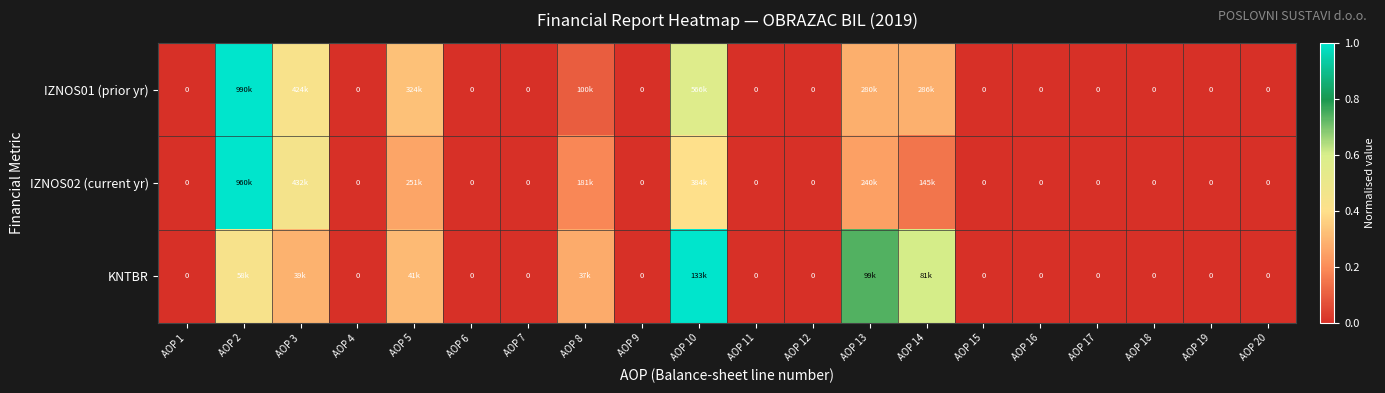

List the series in order of their peak value, highest first.

IZNOS01 (prior yr), IZNOS02 (current yr), KNTBR